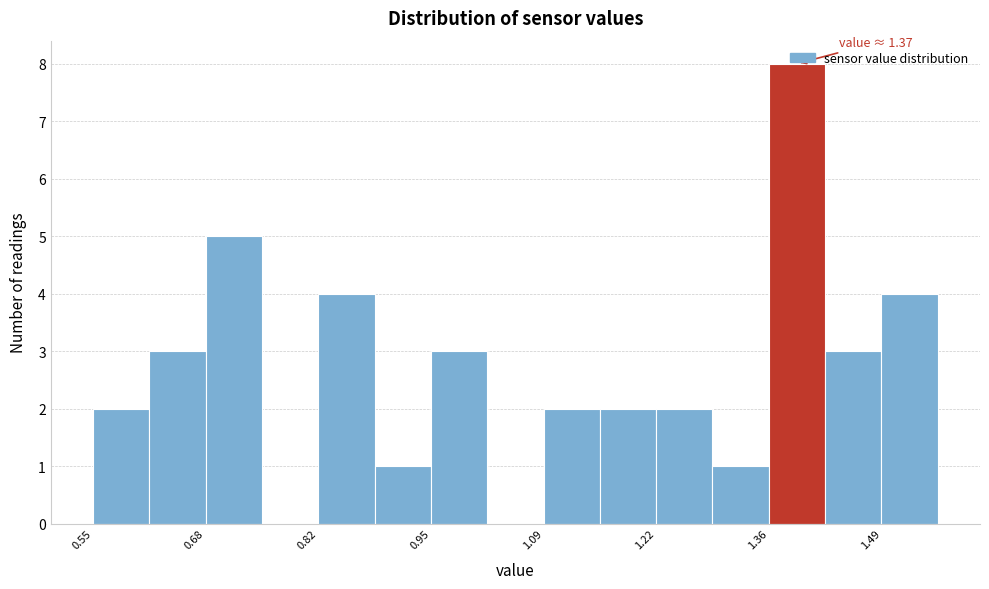

Around what value on the x-axis is the tallest bar? Give the approximate position of its centre, as read against the axis.

1.40